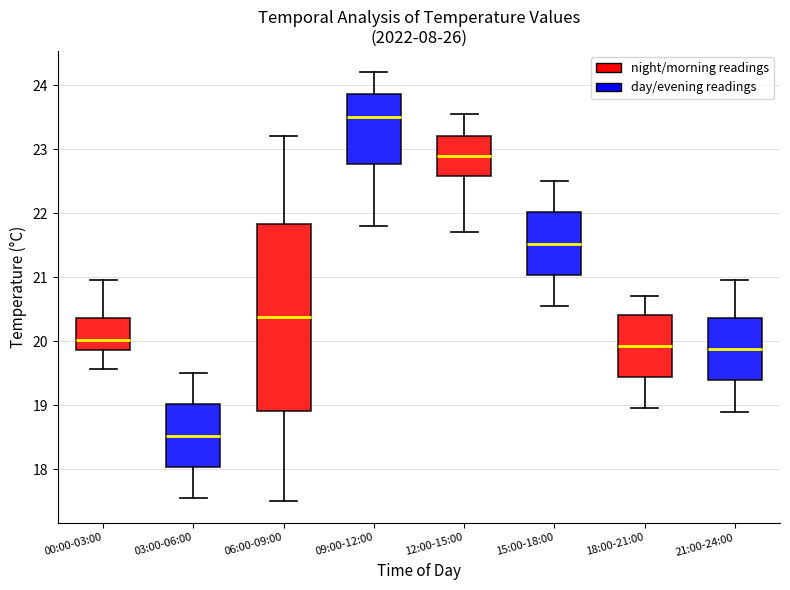

Which box is the tallest, from its lower edge to its upper edge?

06:00-09:00